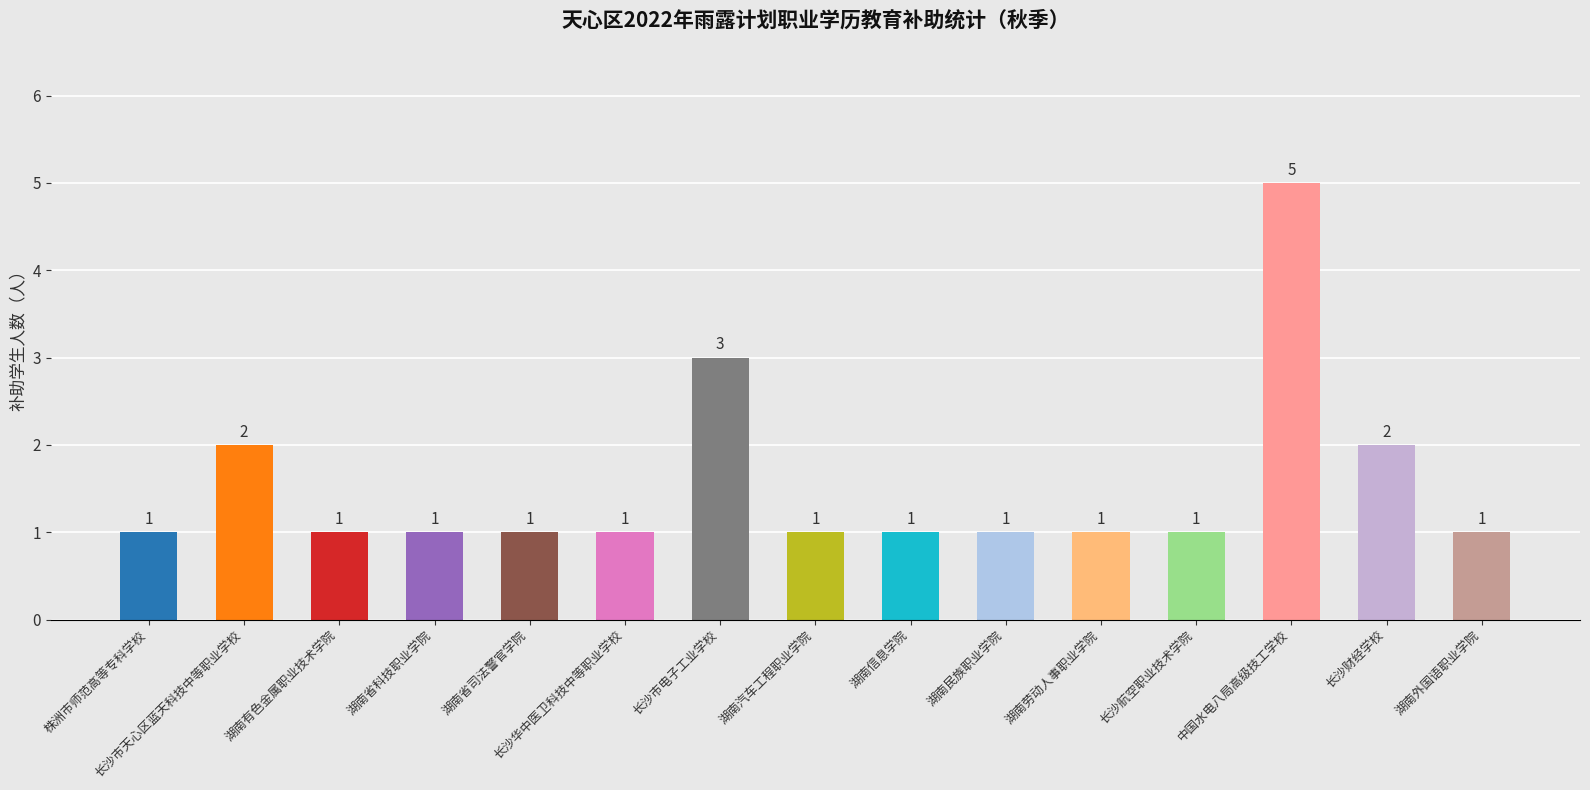

What is the difference between the second highest and second lowest values?

2